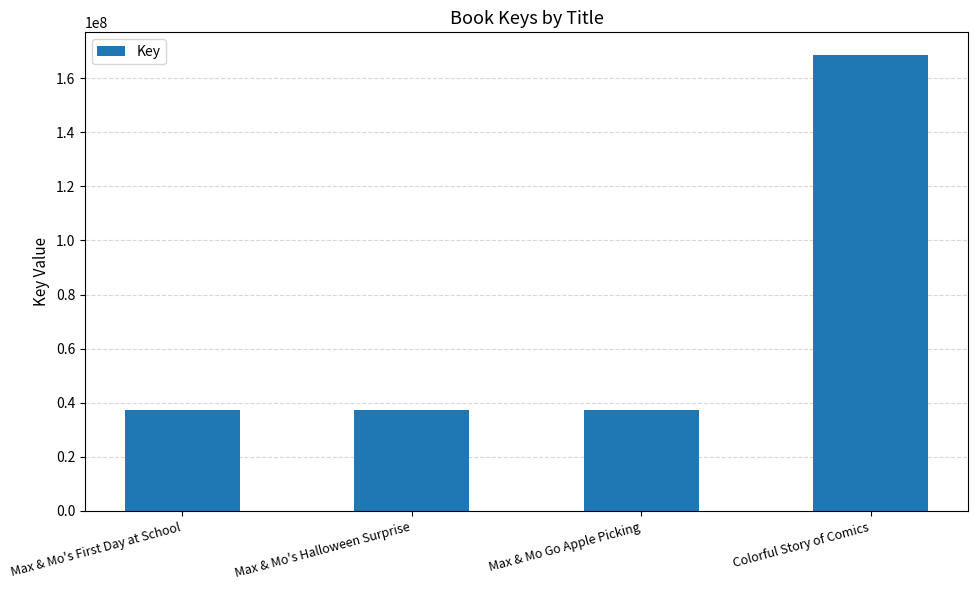

Does the chart contain any negative values?

No